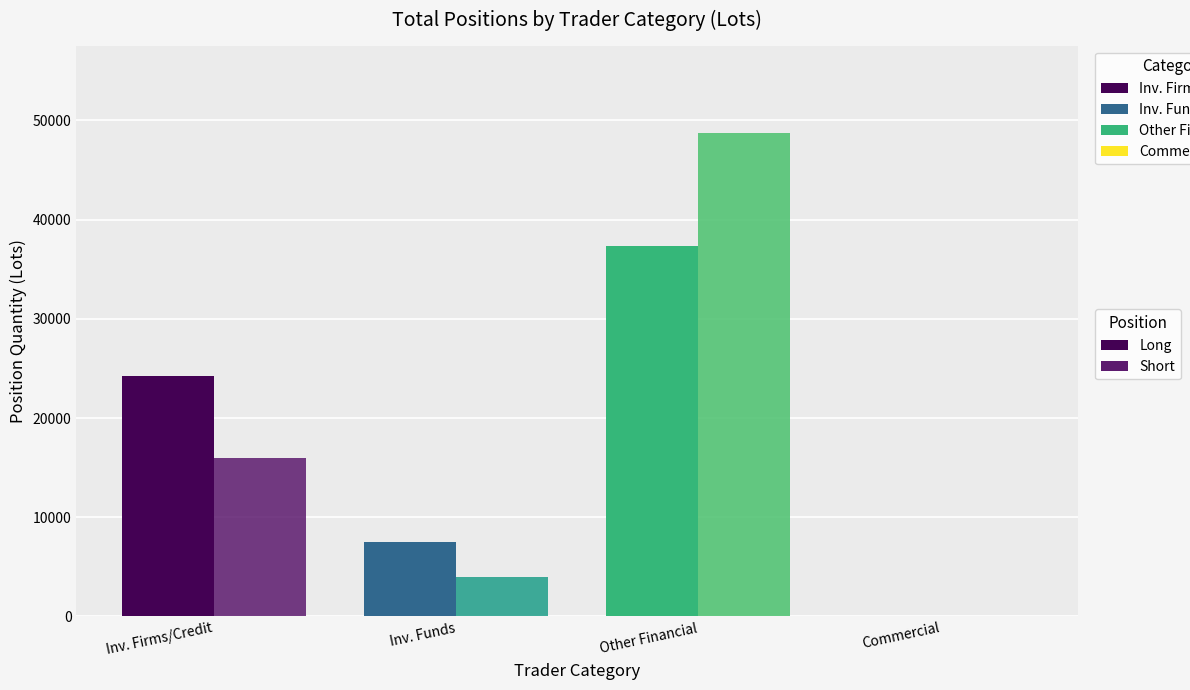

What is the spread (max minus min) of values at Other Financial Institutions?

11415.5